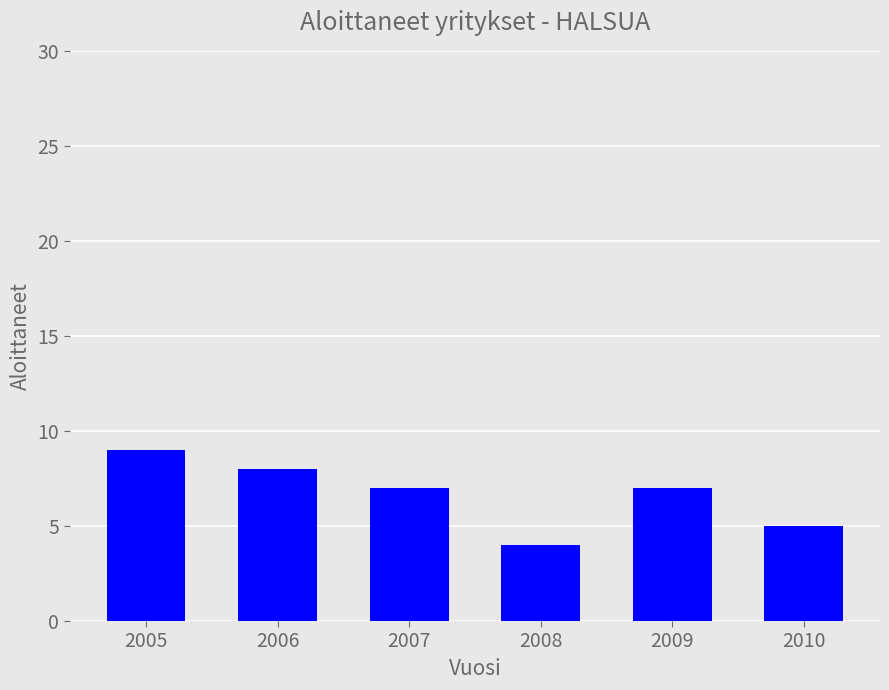

Reading left to right, transcribe all the data shown in this chart.

2005=9	2006=8	2007=7	2008=4	2009=7	2010=5